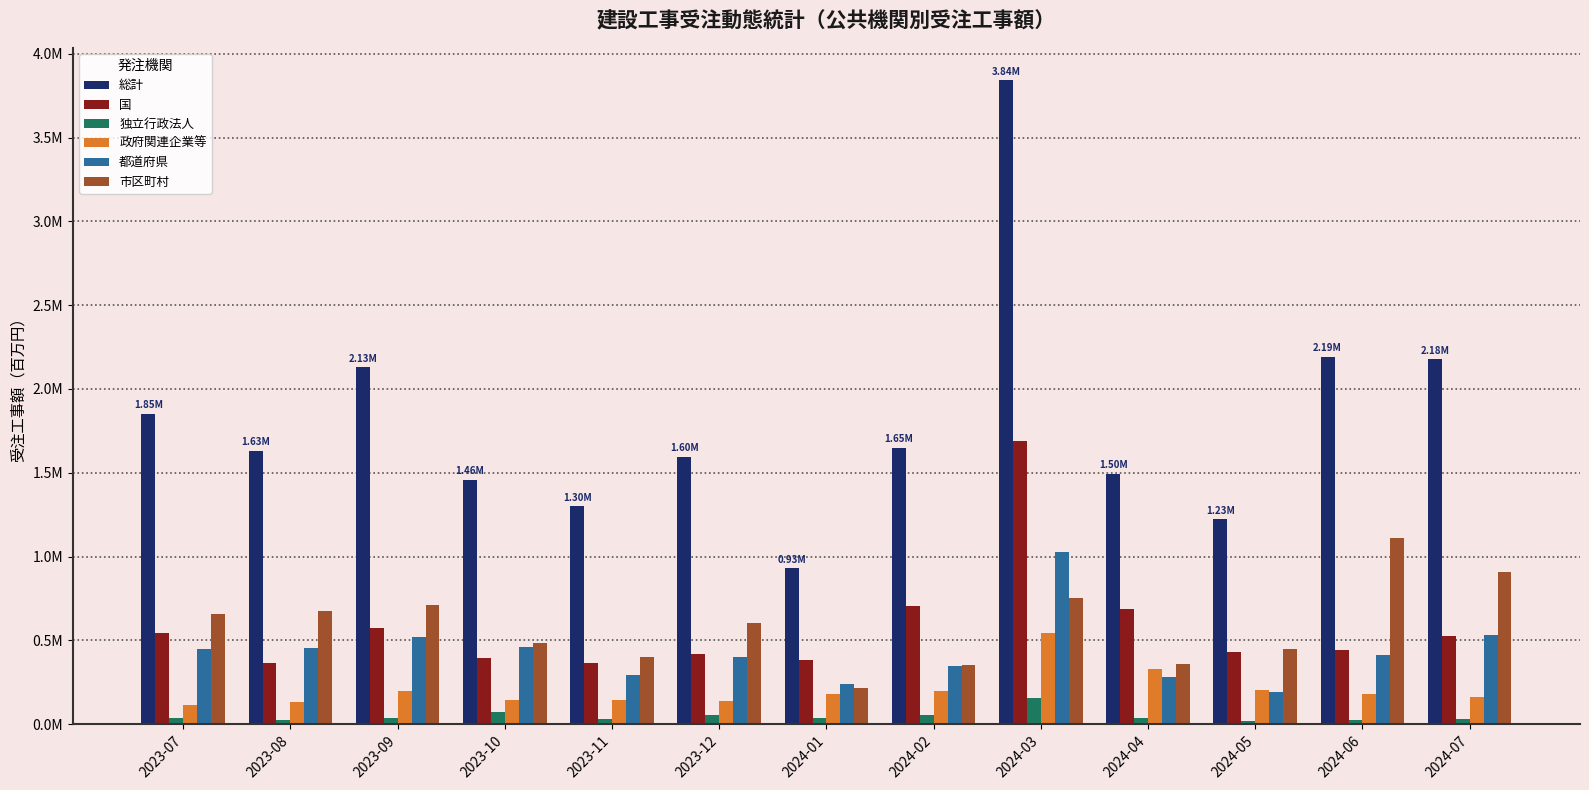

Where is 市区町村 nearest to the value 663590?

2023-07